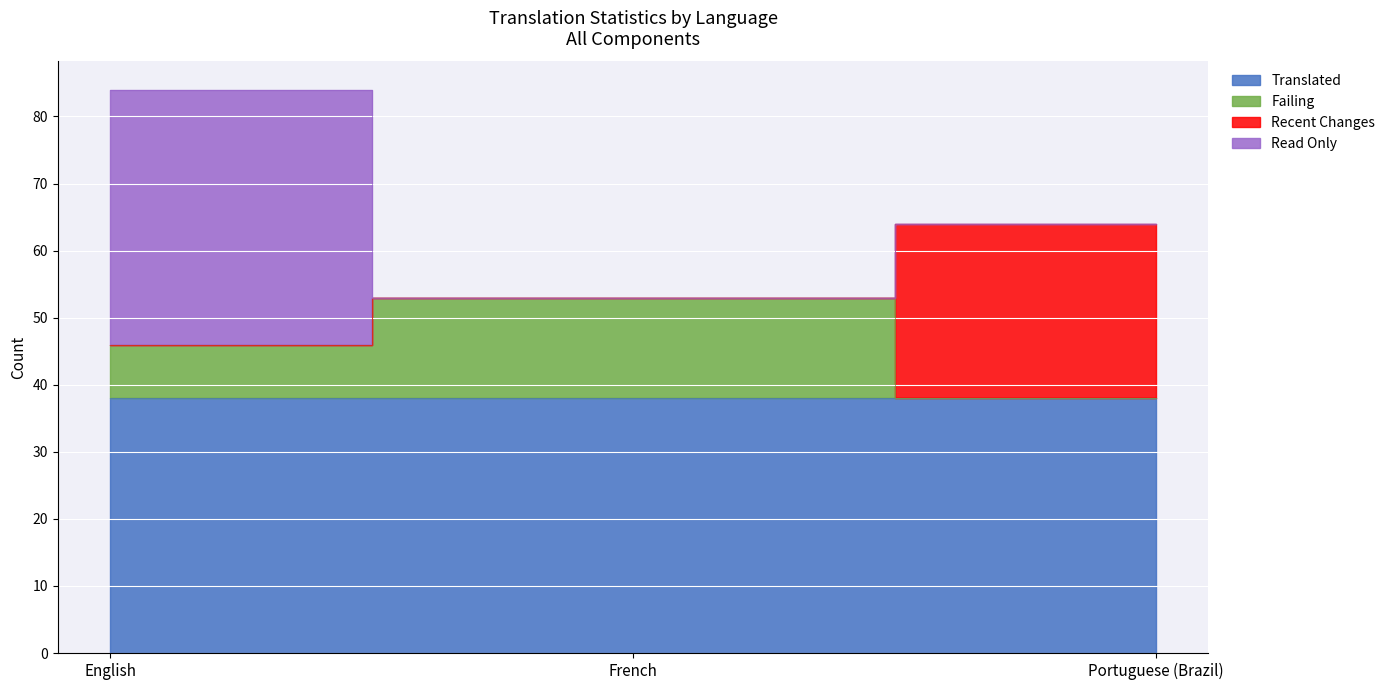

The value of readonly at English is 38. True or false?

True